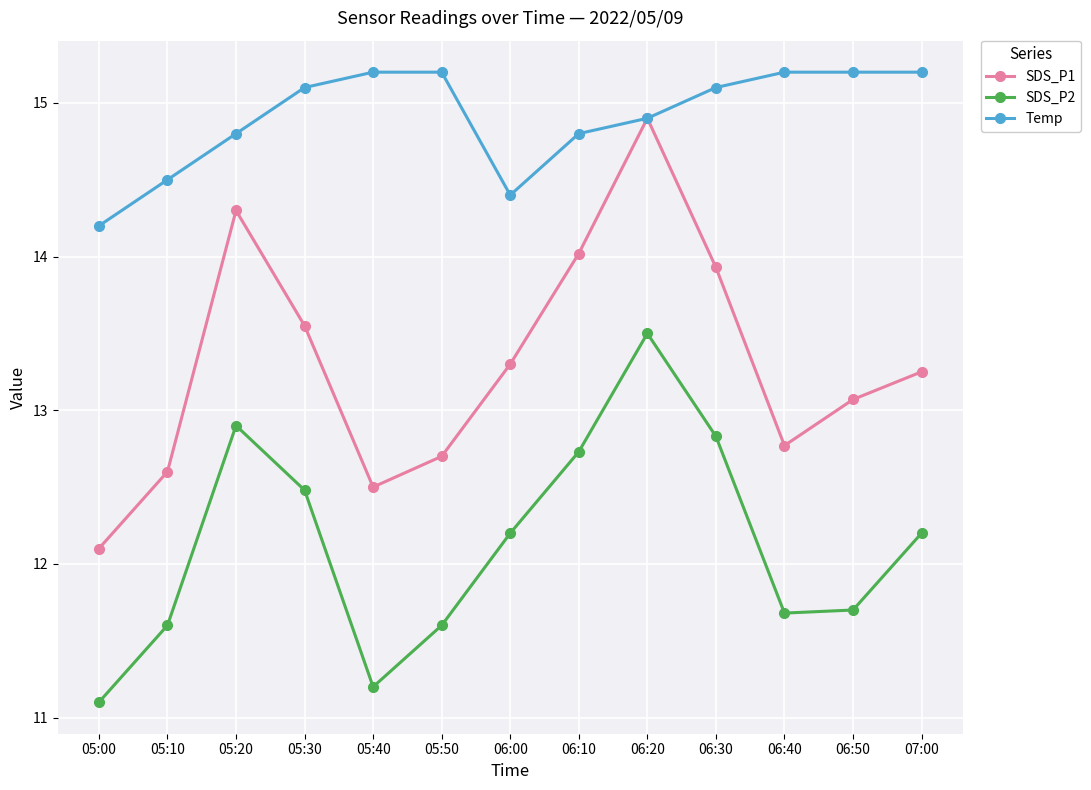

True or false: Temp and SDS_P2 cross at least once.

False